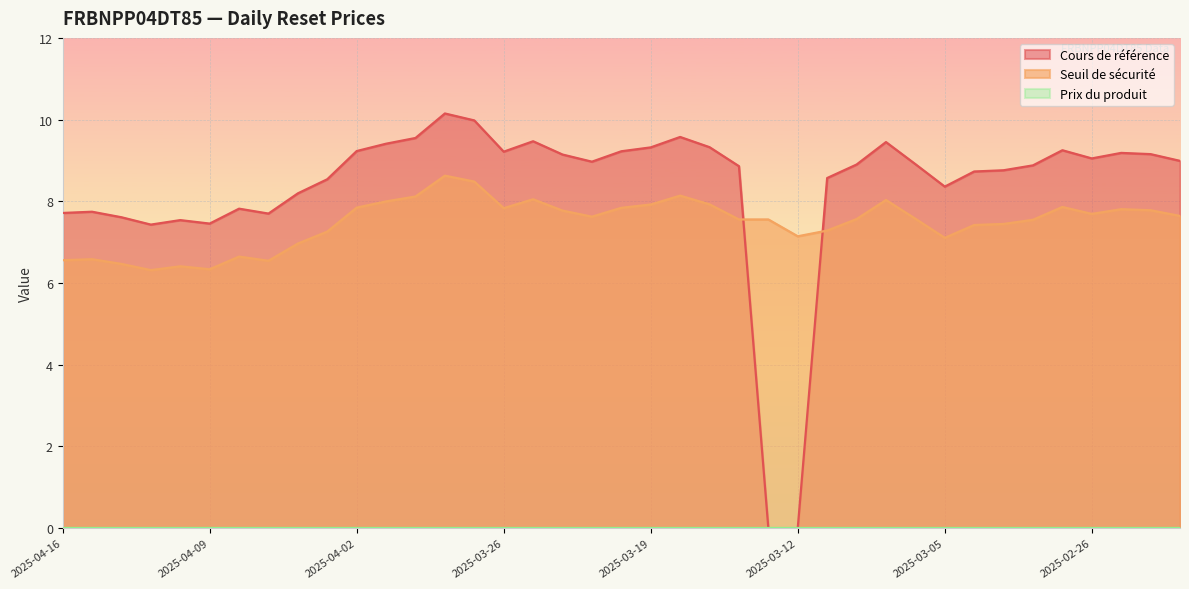

Is the value of Seuil de sécurité at 2025-04-02 greater than the value of Cours de référence at 2025-03-18?

No